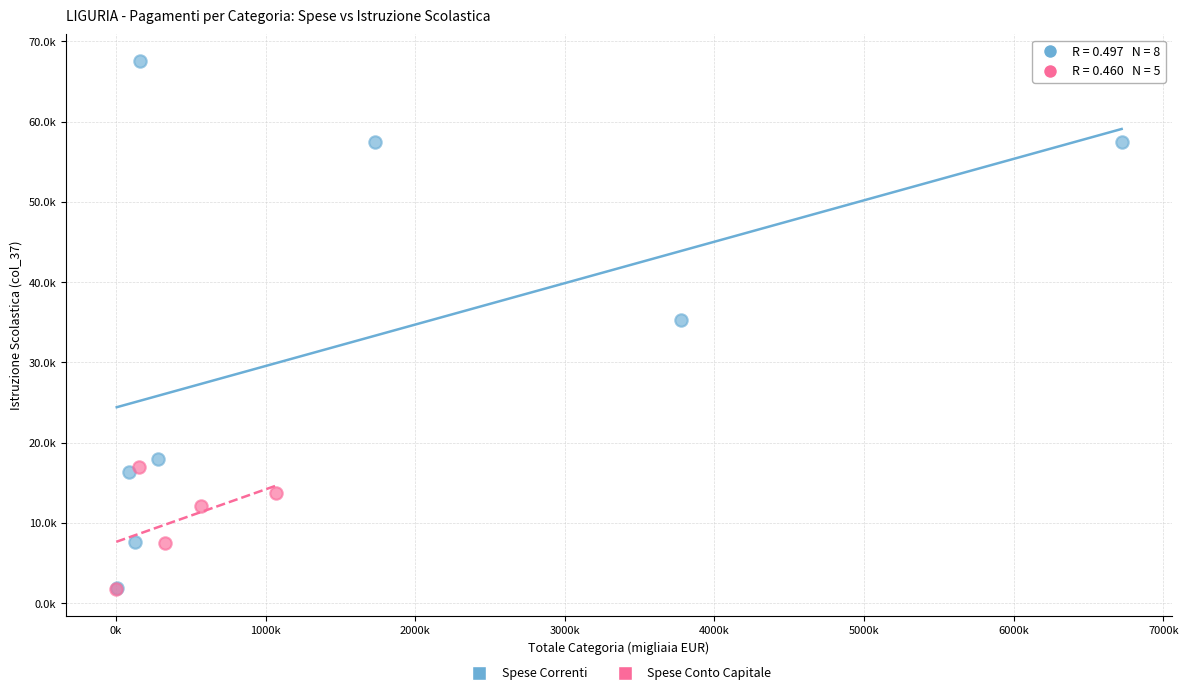

What are all the series names shown in the legend?

Spese Correnti, Spese Conto Capitale